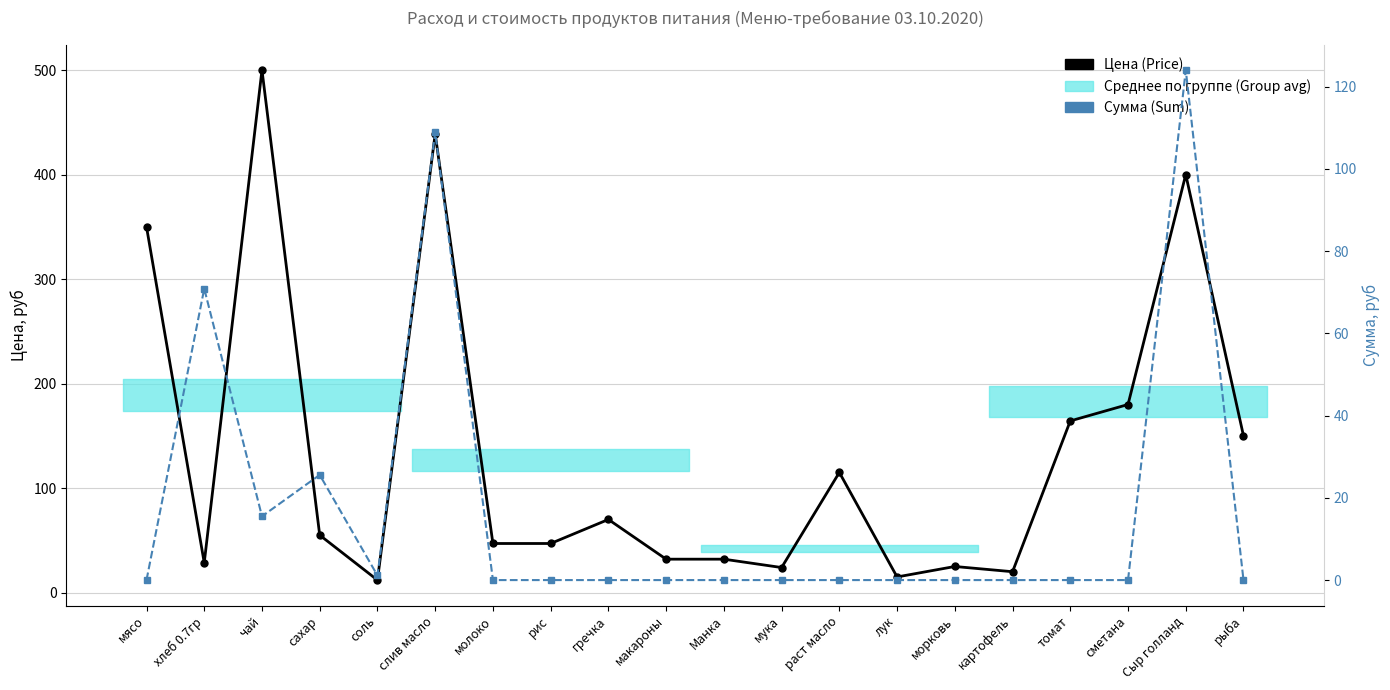

In Сумма (Sum), how many points are lower than both neighbors (excluding endpoints)?

2